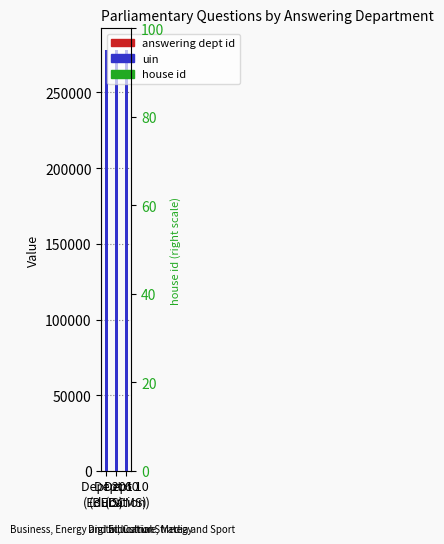

What is the value of the answering dept id bar at the 3rd from the left?

10